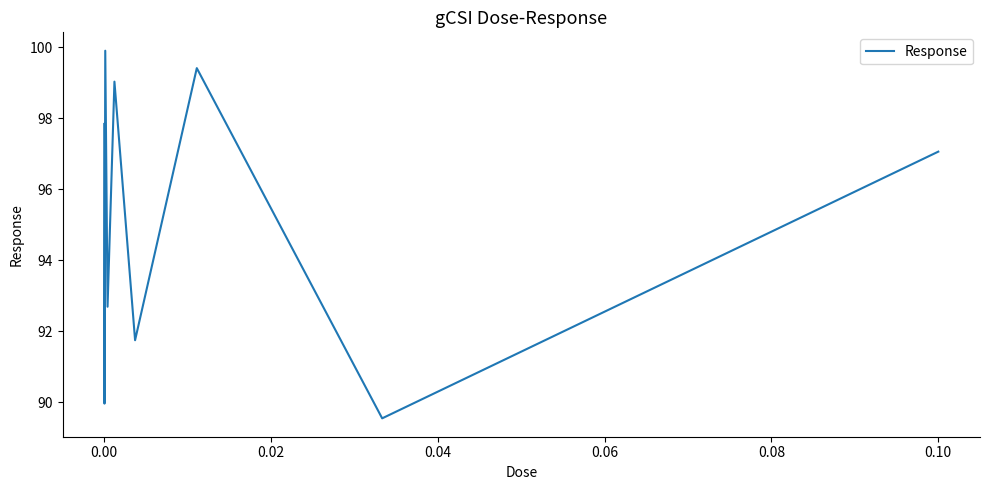

What is the difference between the maximum and minimum values?

10.4